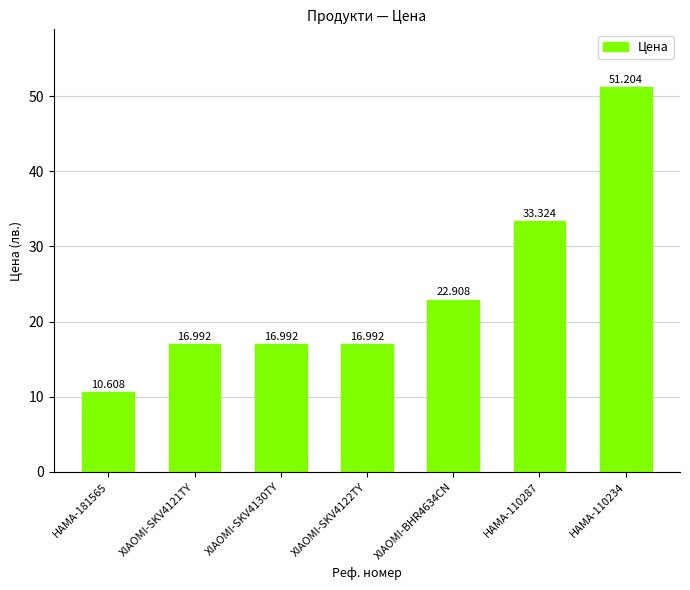

Reading left to right, what are all the values shown in this chart?

10.6	17.0	17.0	17.0	22.9	33.3	51.2